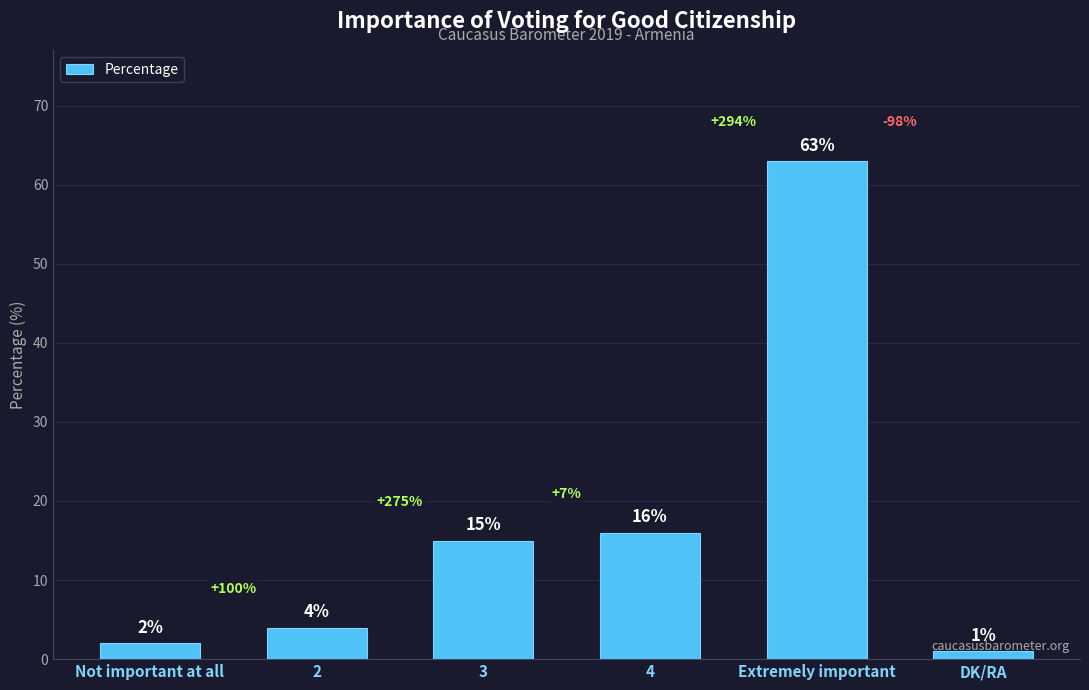

What is the label of the 4th bar from the left?

4